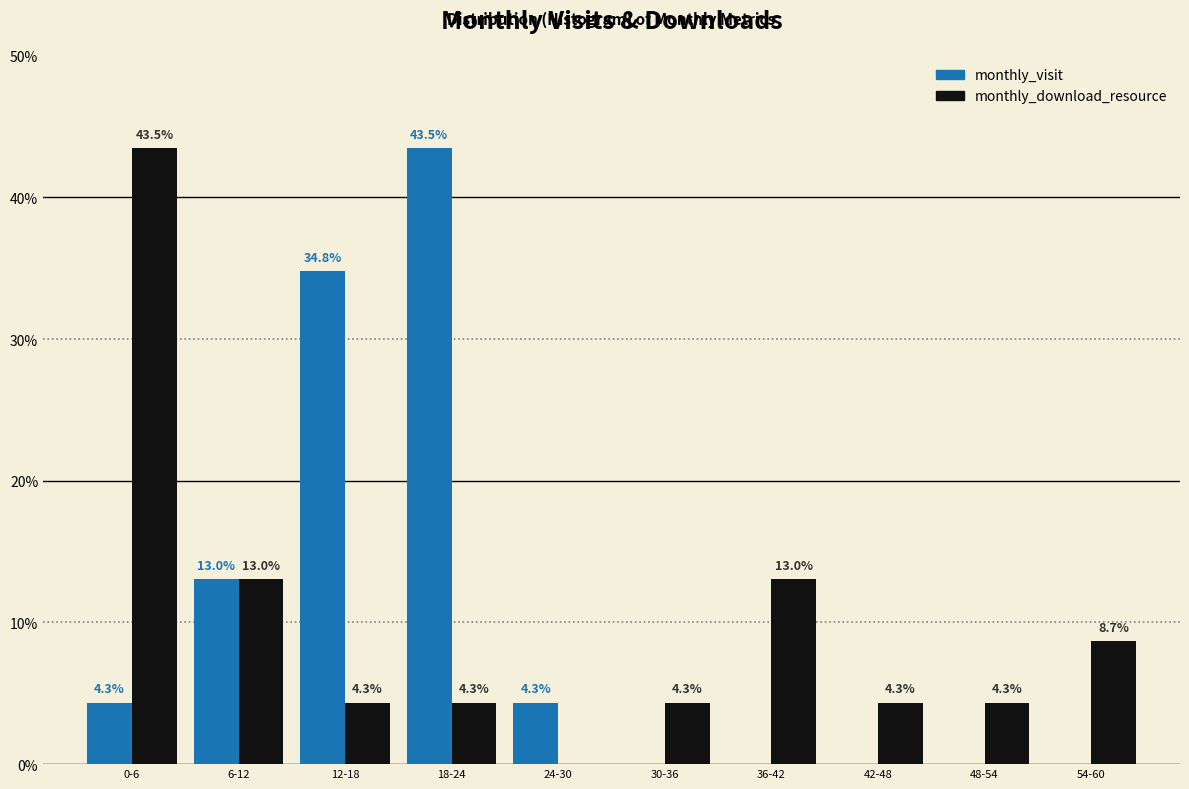

Reading left to right, list all the values displayed in this chart.

monthly_visit: 0-6=4.3	6-12=13.0	12-18=34.8	18-24=43.5	24-30=4.3	30-36=0.0	36-42=0.0	42-48=0.0	48-54=0.0	54-60=0.0
monthly_download_resource: 0-6=43.5	6-12=13.0	12-18=4.3	18-24=4.3	24-30=0.0	30-36=4.3	36-42=13.0	42-48=4.3	48-54=4.3	54-60=8.7